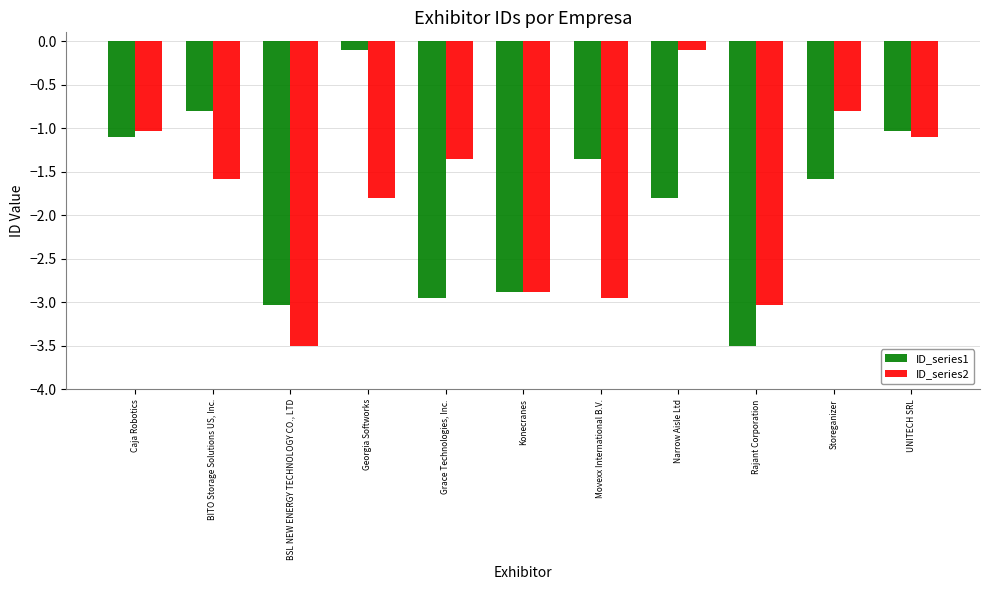

How many values in the ID_series2 series exceed -1?

2